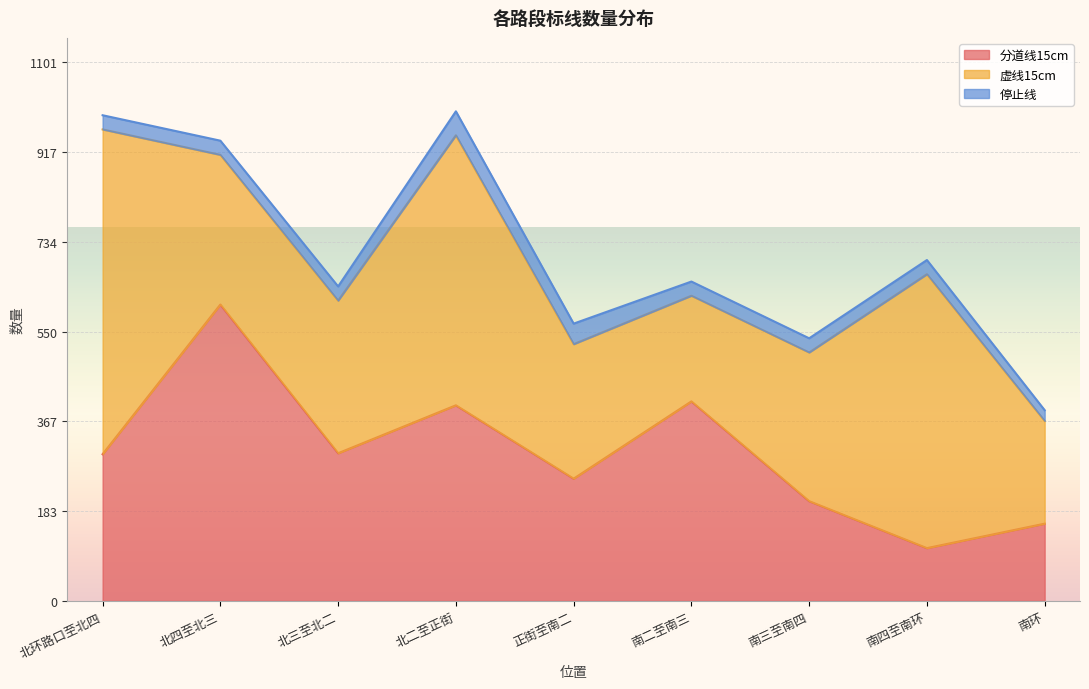

True or false: 分道线15cm has a value of 302 at 北三至北二.

True